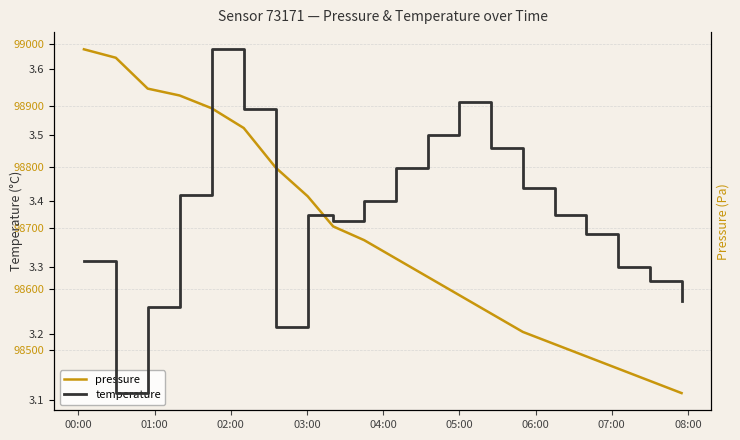

Which series has the largest range (max minus min)?

pressure